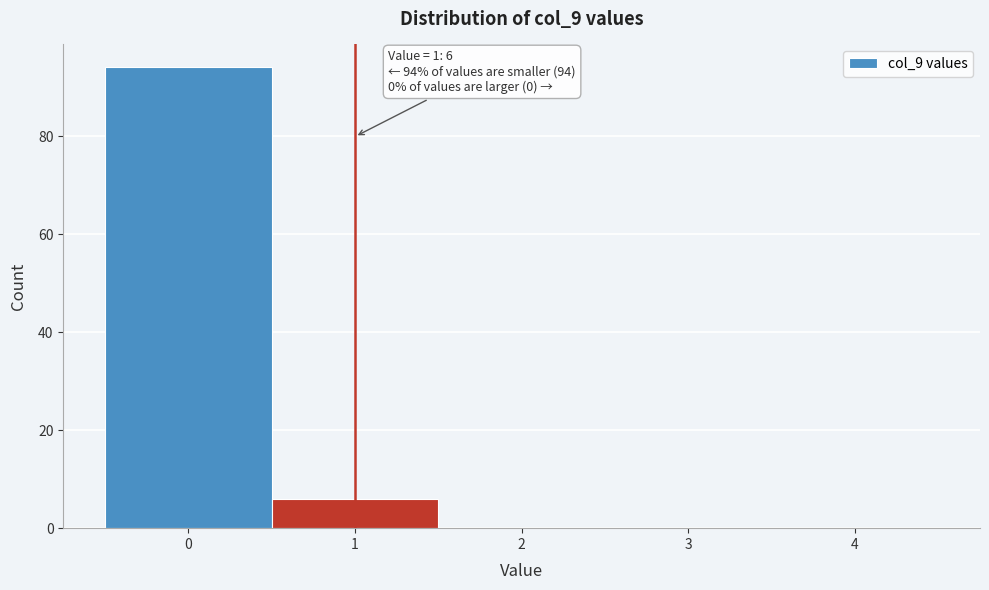

Reading left to right, transcribe all the data shown in this chart.

0=94	1=6	2=0	3=0	4=0